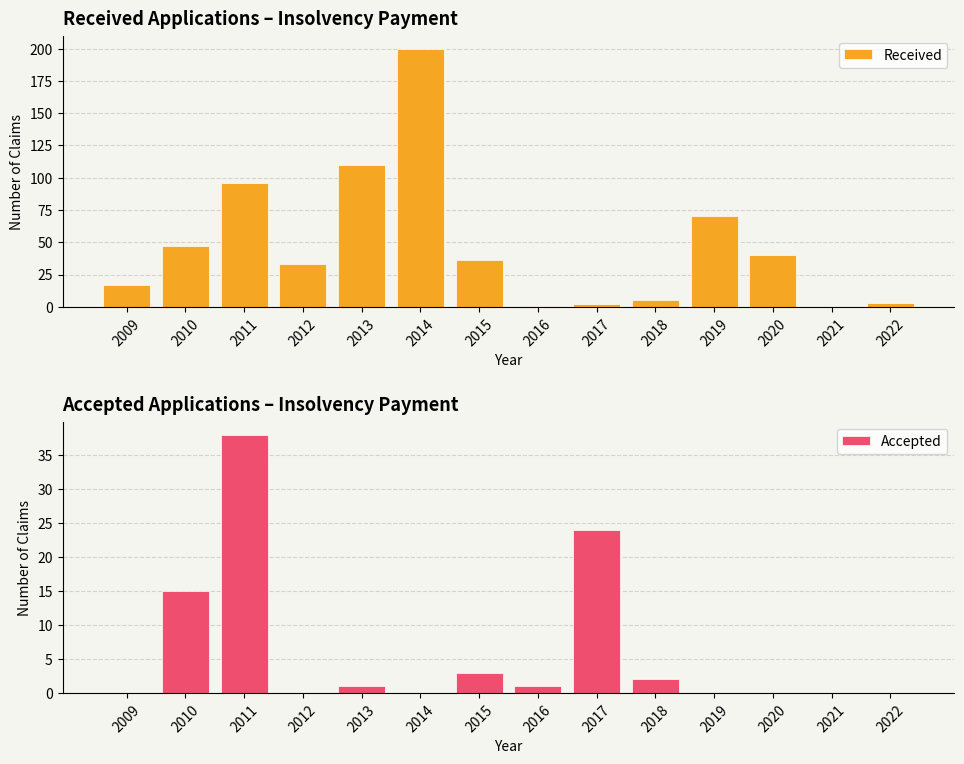

Is the value of Received at 2010 greater than the value of Accepted at 2015?

Yes